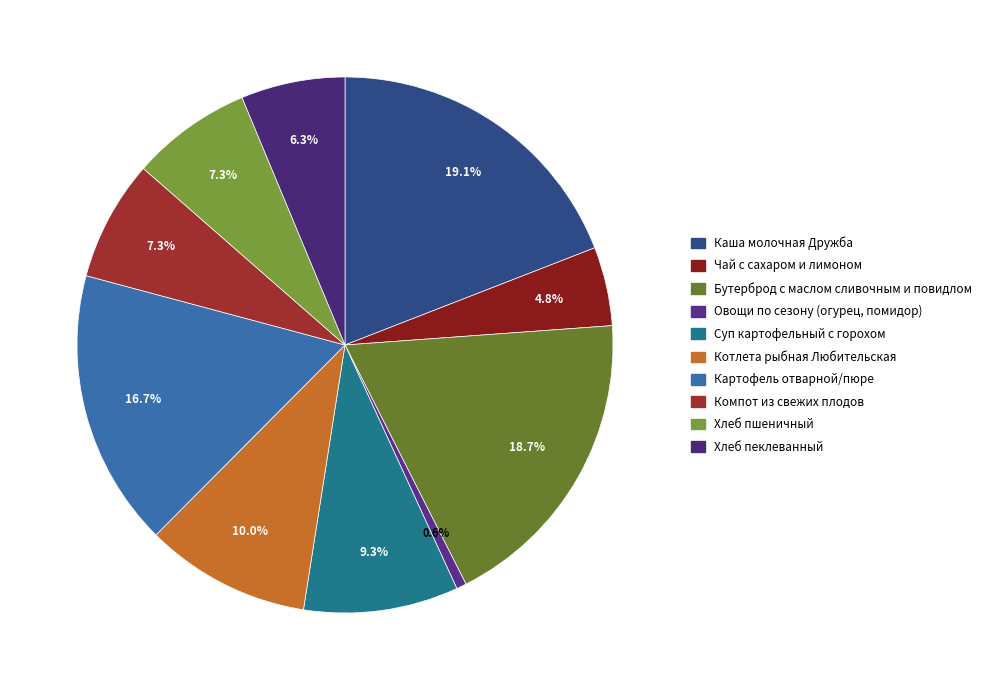

Between Чай с сахаром и лимоном and Котлета рыбная Любительская, which is larger?

Котлета рыбная Любительская